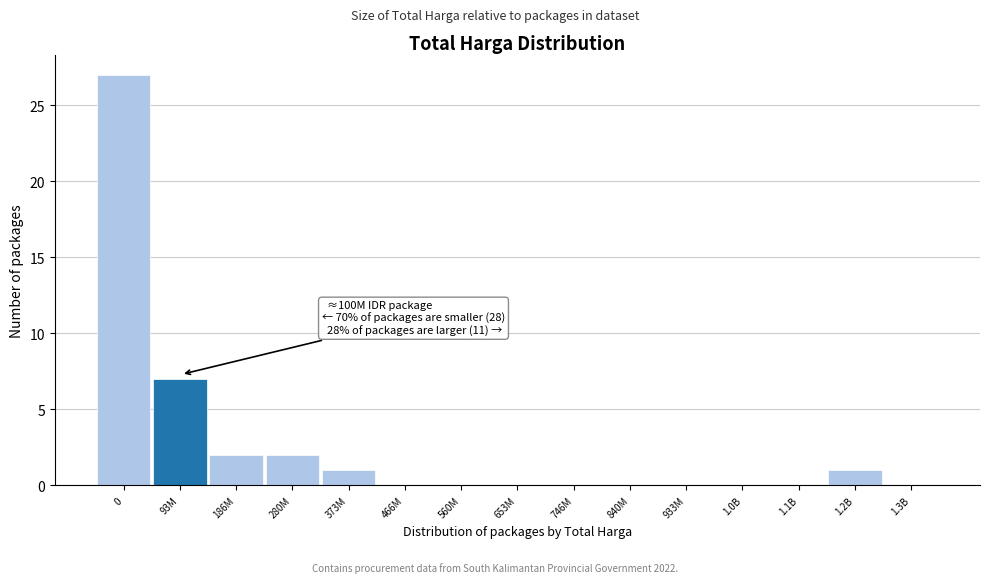

Reading left to right, what are all the values shown in this chart?

0=27	93M=7	186M=2	280M=2	373M=1	466M=0	560M=0	653M=0	746M=0	840M=0	933M=0	1.0B=0	1.1B=0	1.2B=1	1.3B=0